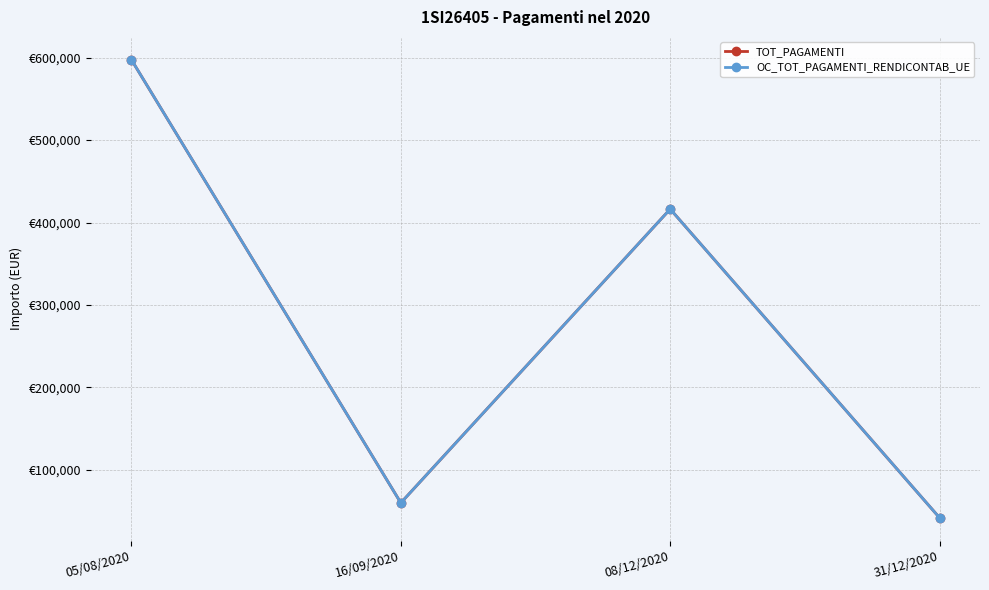

Where is OC_TOT_PAGAMENTI_RENDICONTAB_UE nearest to the value 319559?

08/12/2020